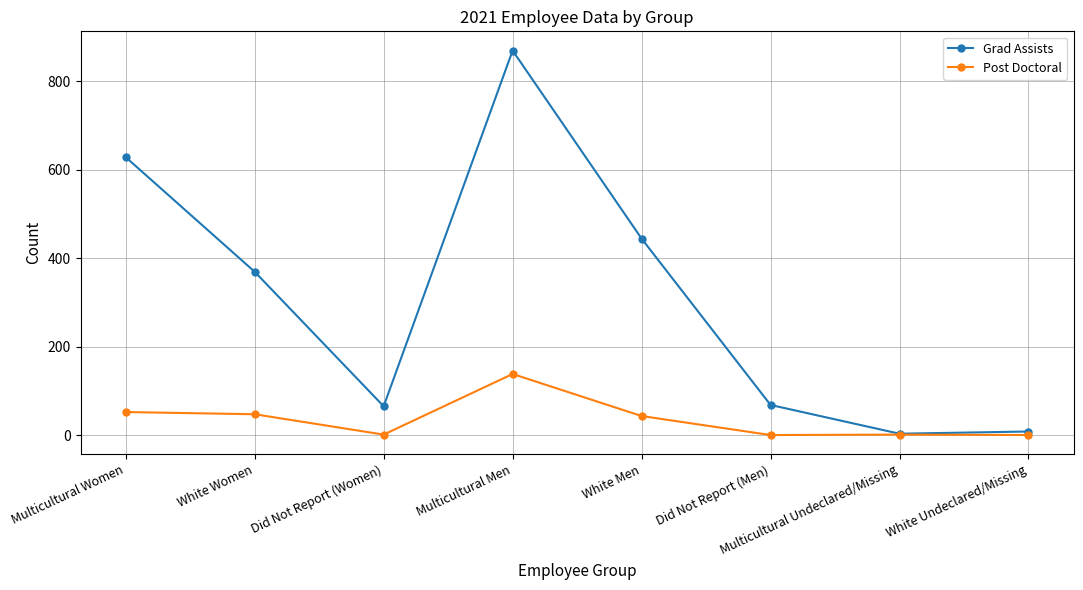

What is the average value of the Post Doctoral series?

35